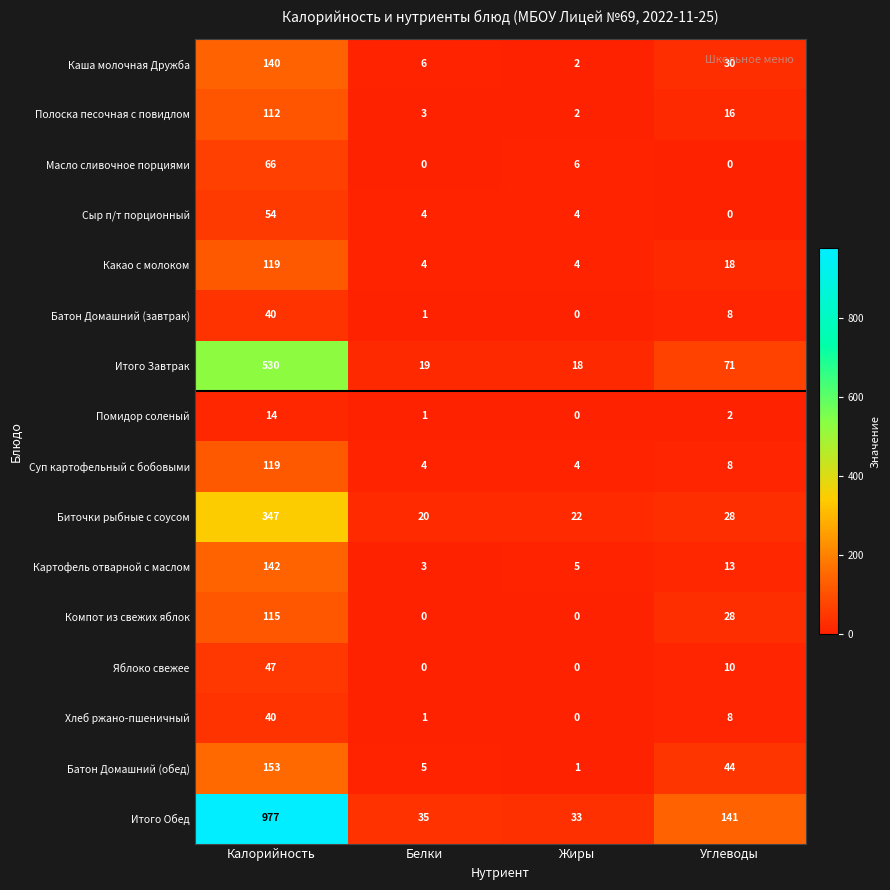

At which label is Какао с молоком closest to 61?

Углеводы